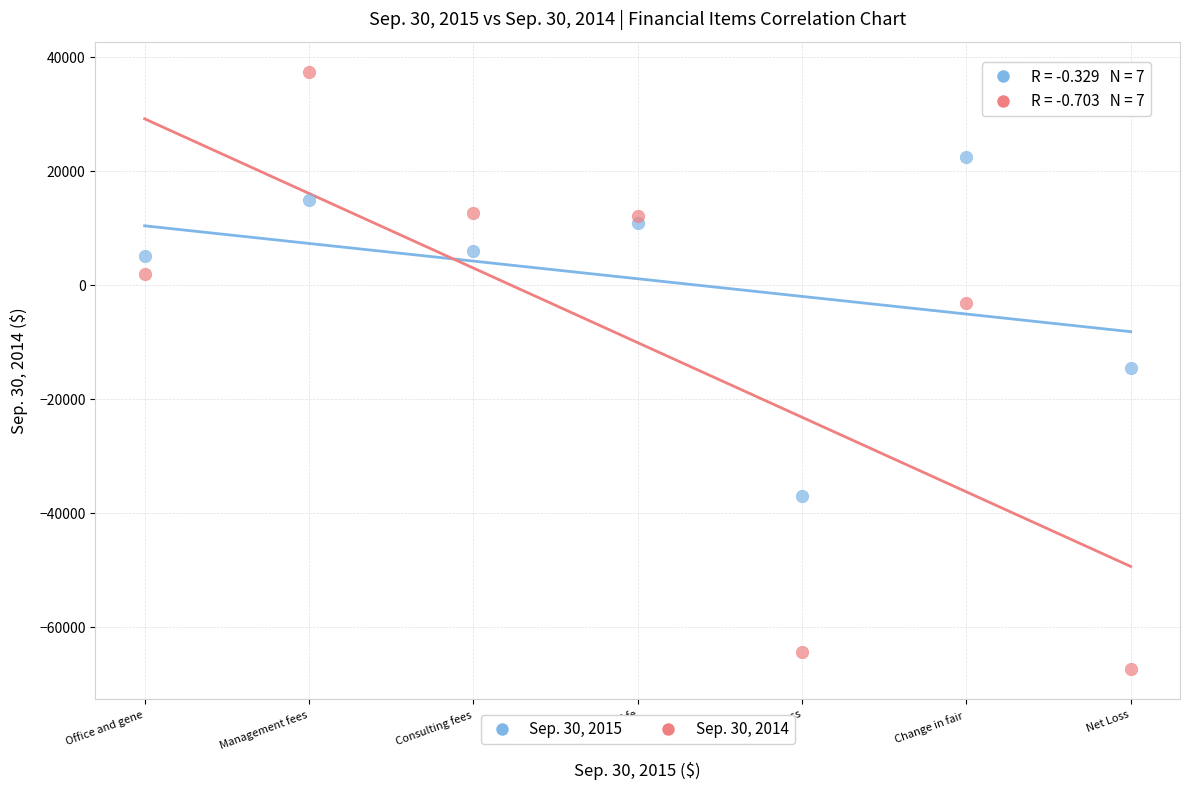

Which series contains the lowest Y value?

Sep. 30, 2014